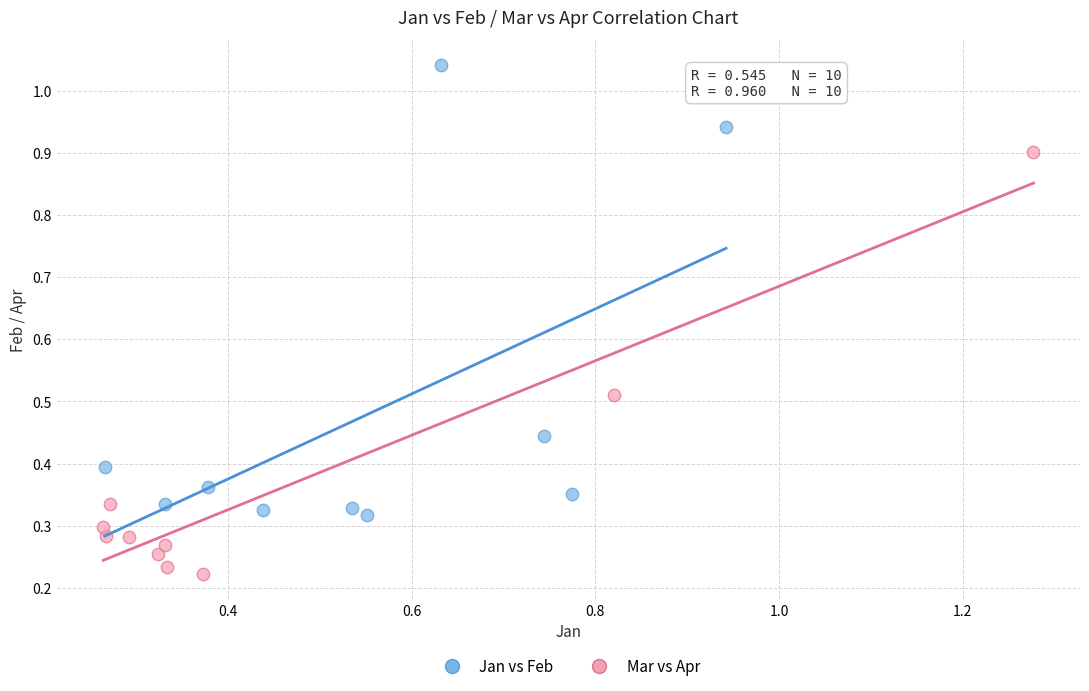

Which series has the widest spread of Y values?

Jan vs Feb